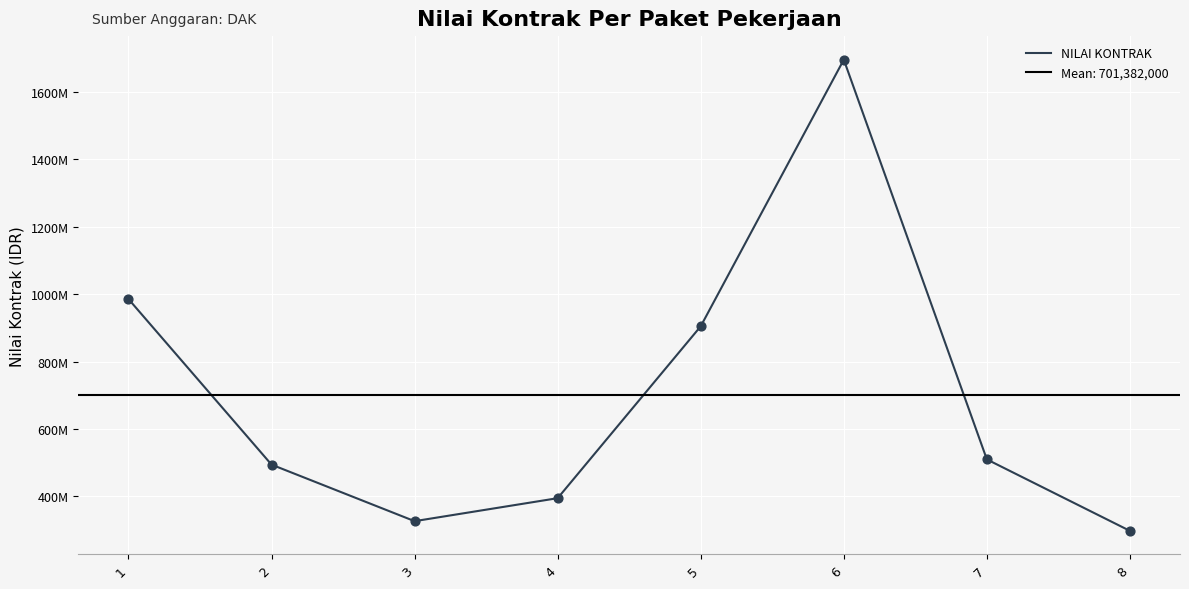

Between 2 and 3, which is larger?

2